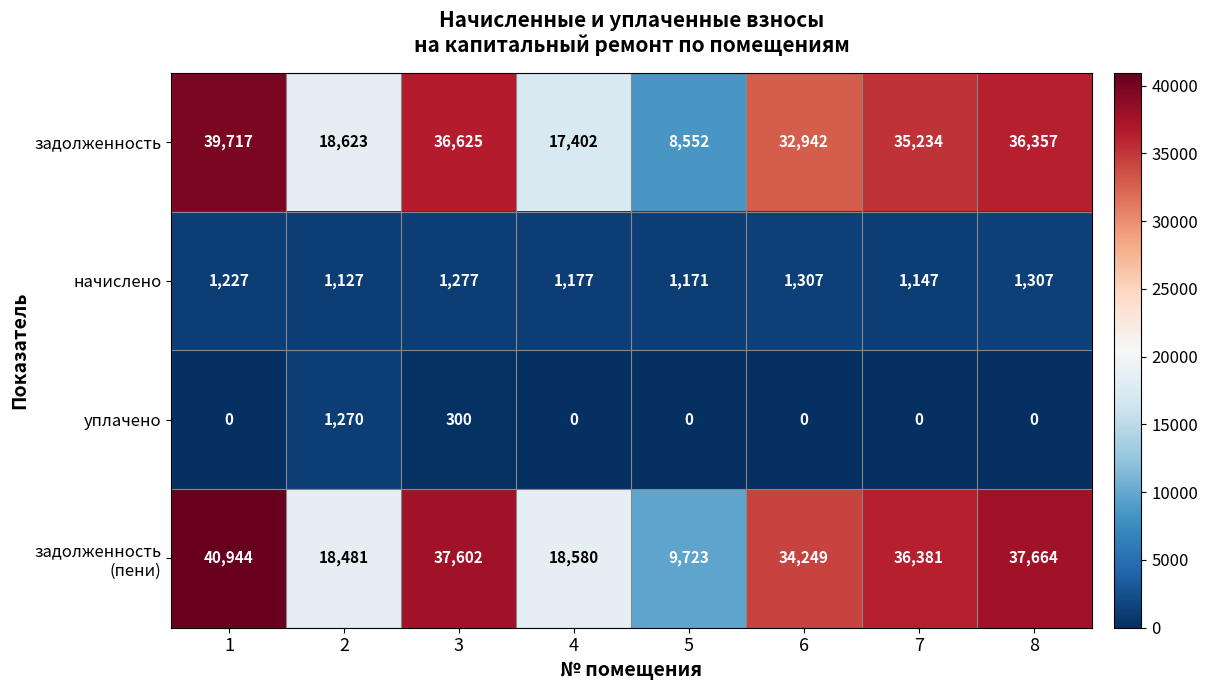

What is the highest value of the задолженность series?

39717